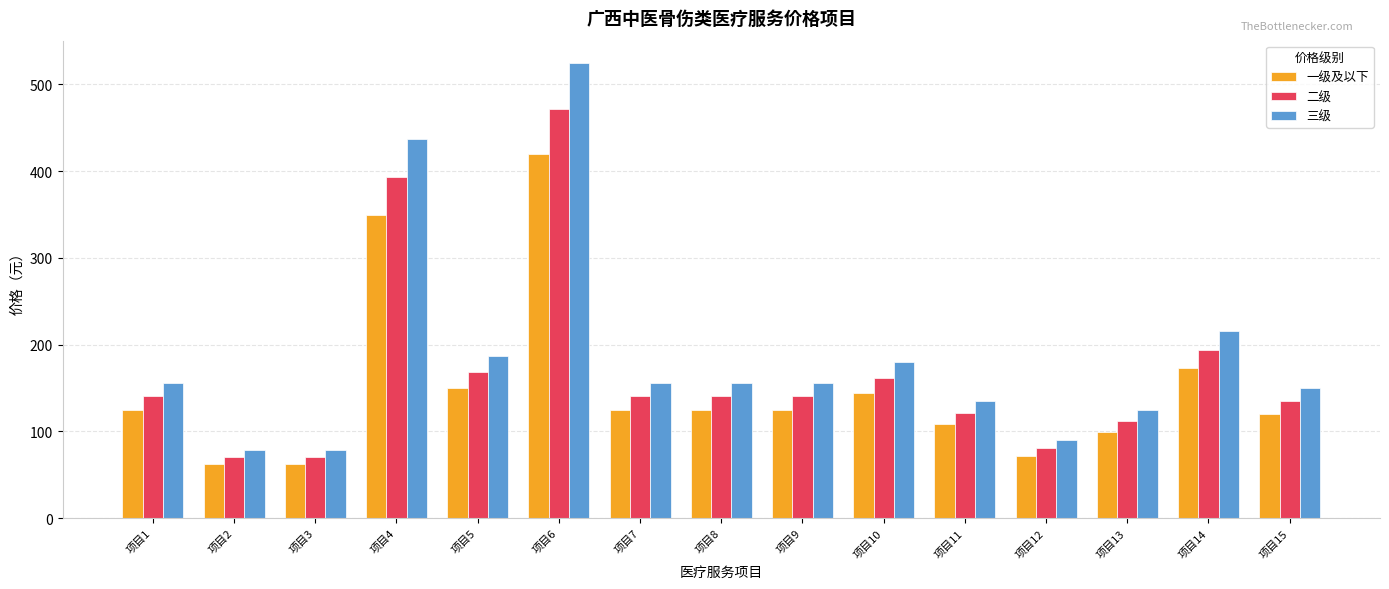

Is the value of 三级 at 项目5 greater than the value of 二级 at 项目10?

Yes